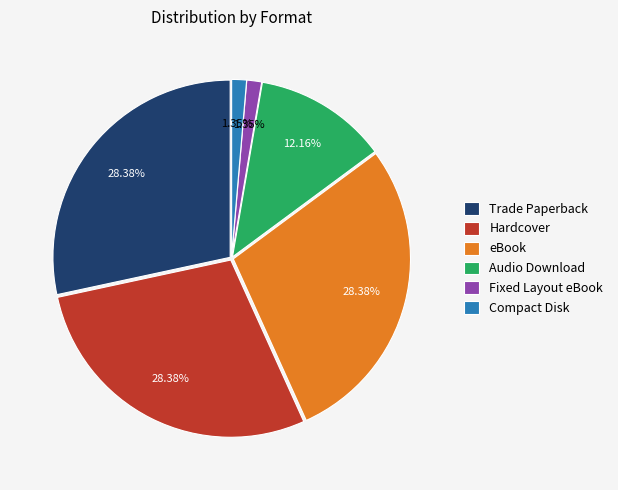

Do Trade Paperback and Hardcover together represent more than half of the pie?

Yes